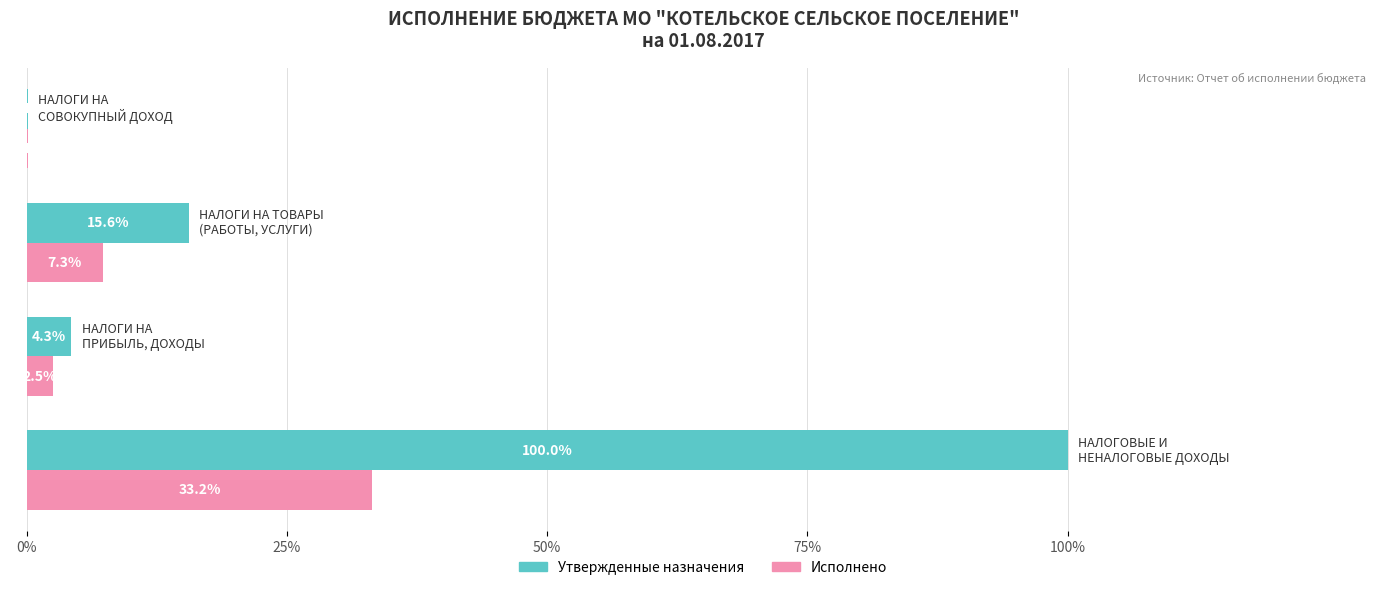

Which series has the largest total across all categories?

Утвержденные назначения